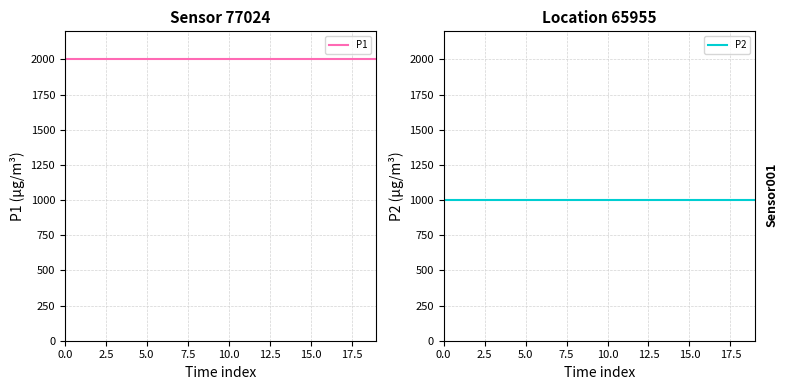

What are all the series names shown in the legend?

P1, P2